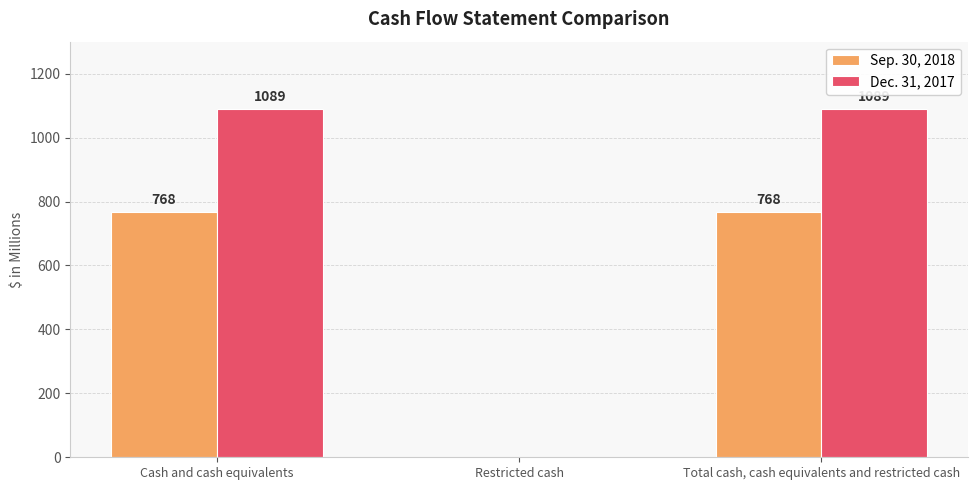

What is the sum of the Dec. 31, 2017 values at Total cash, cash equivalents and restricted cash and Cash and cash equivalents?

2178